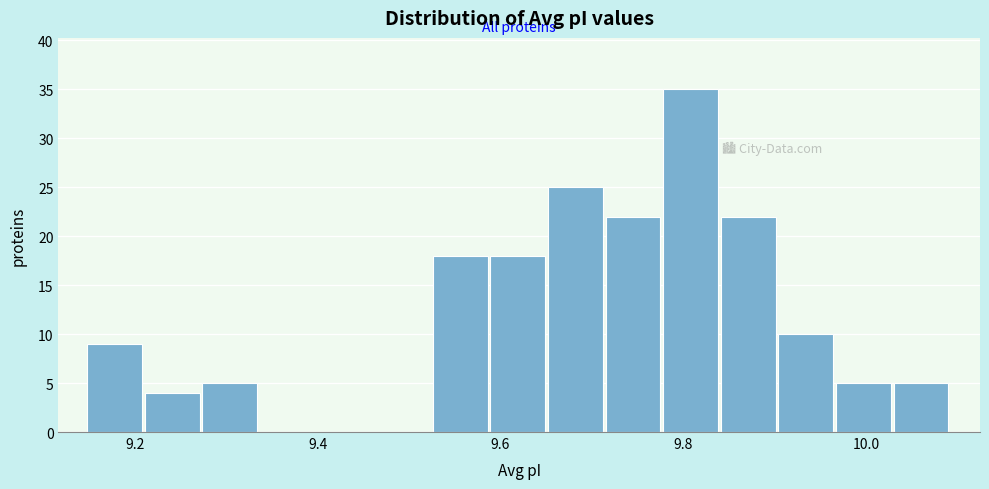

Read against the x-axis, roughly where is the centre of the tallest bar?

9.80